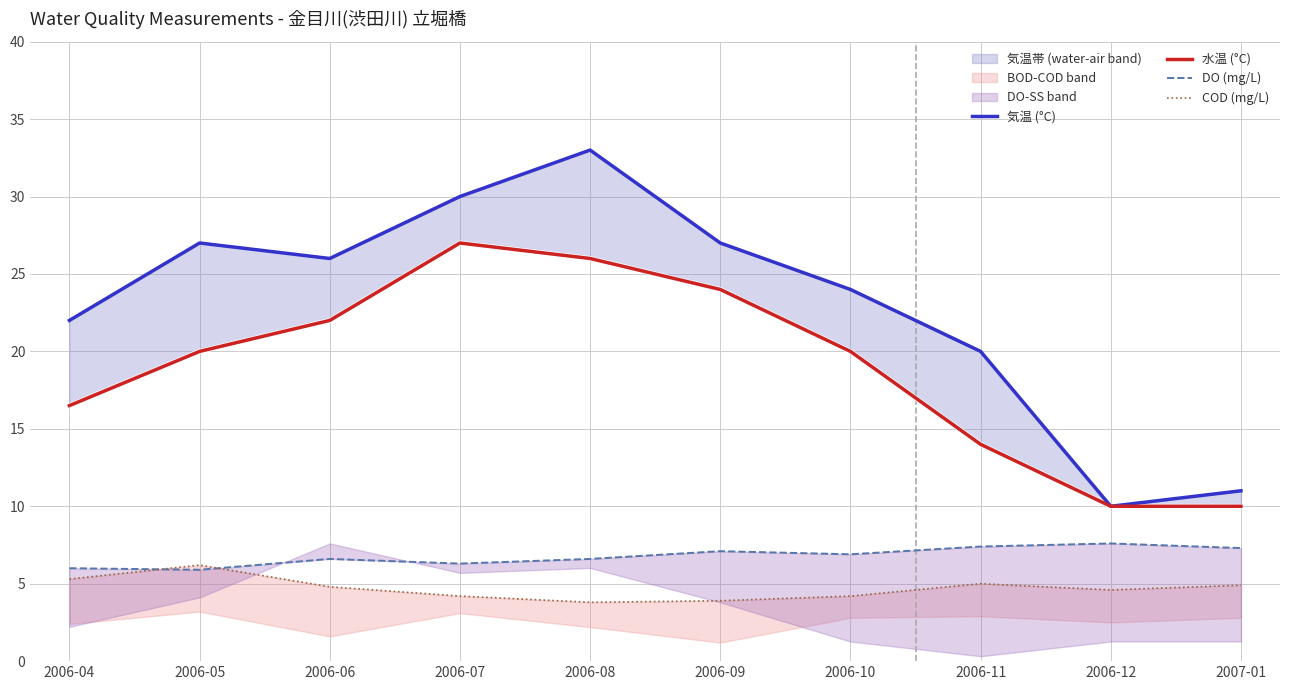

What is the label of the 2nd point from the left?

2006-05